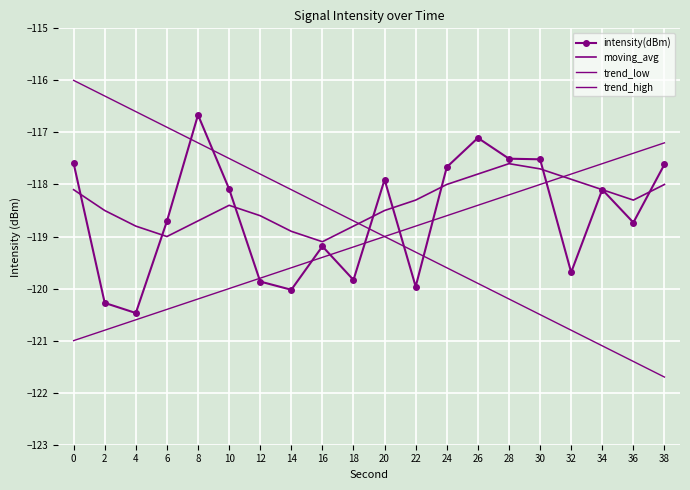

How many data points in moving_avg are less than -118?

14